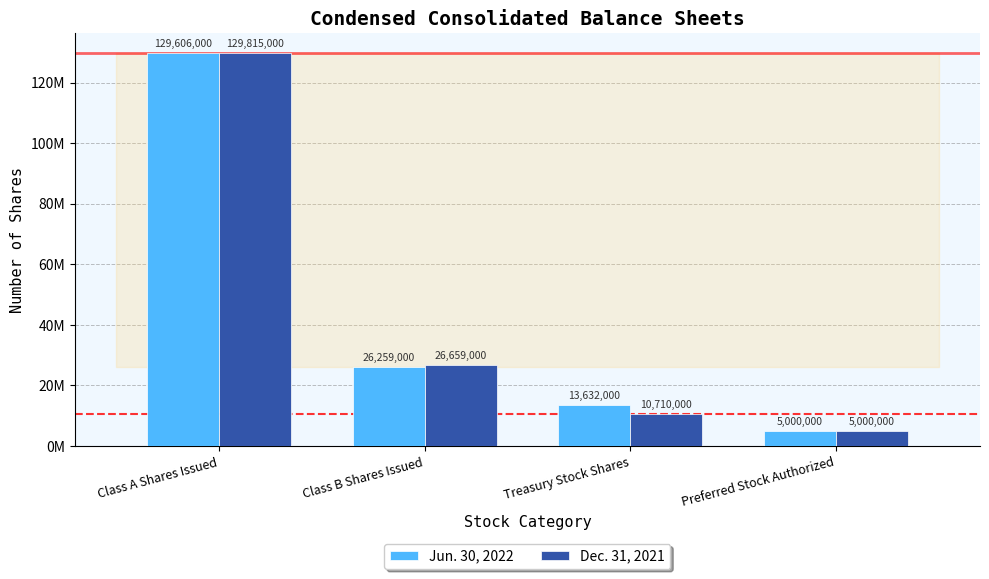

Which series changed the most between Class B Shares Issued and Treasury Stock Shares?

Dec. 31, 2021